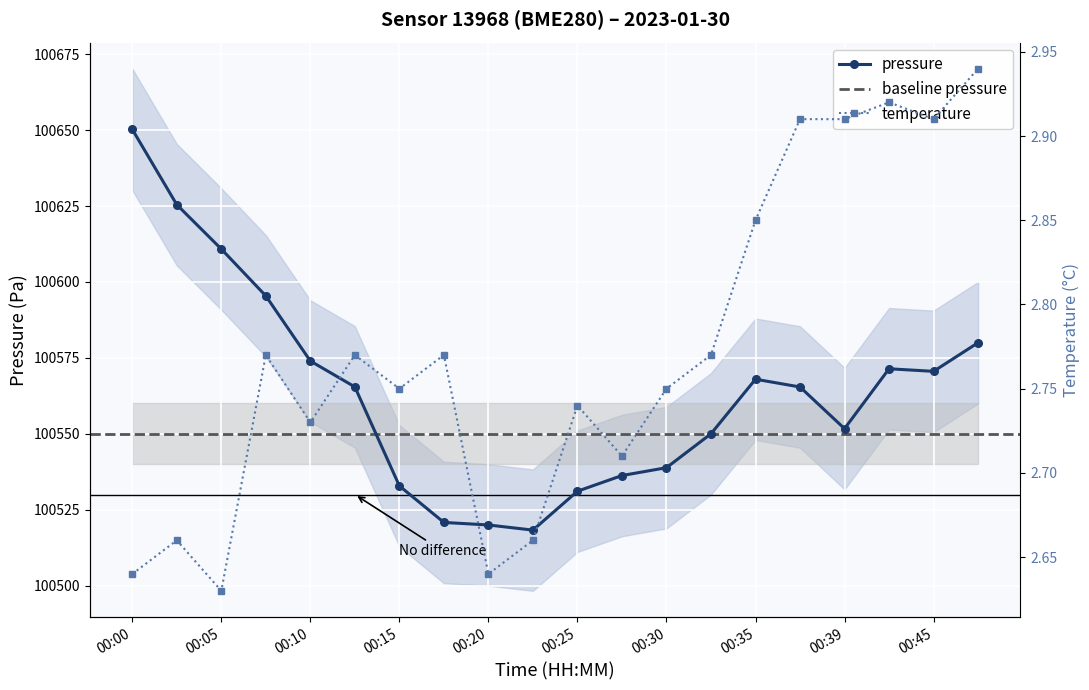

Reading left to right, extract all data points from this chart.

pressure: 100650.2	100625.4	100610.8	100595.4	100574.0	100565.4	100532.8	100520.8	100520.0	100518.3	100531.1	100536.2	100538.8	100550.0	100568.0	100565.4	100551.7	100571.4	100570.6	100580.0
temperature: 2.6	2.7	2.6	2.8	2.7	2.8	2.8	2.8	2.6	2.7	2.7	2.7	2.8	2.8	2.9	2.9	2.9	2.9	2.9	2.9